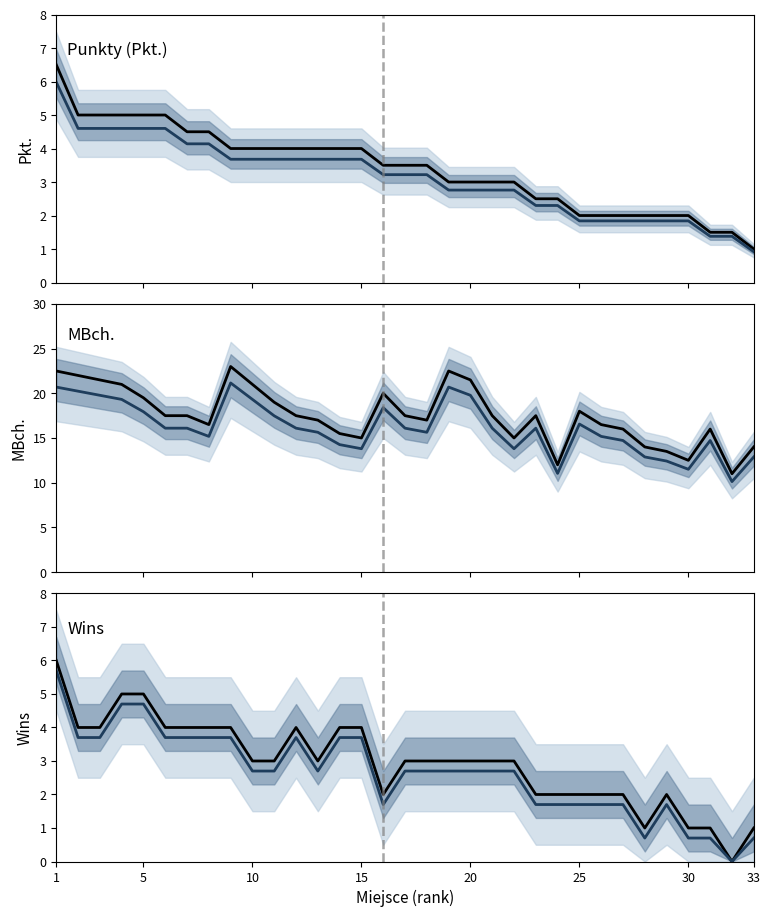

How many data points in Wins (trend) are less than 2?

12